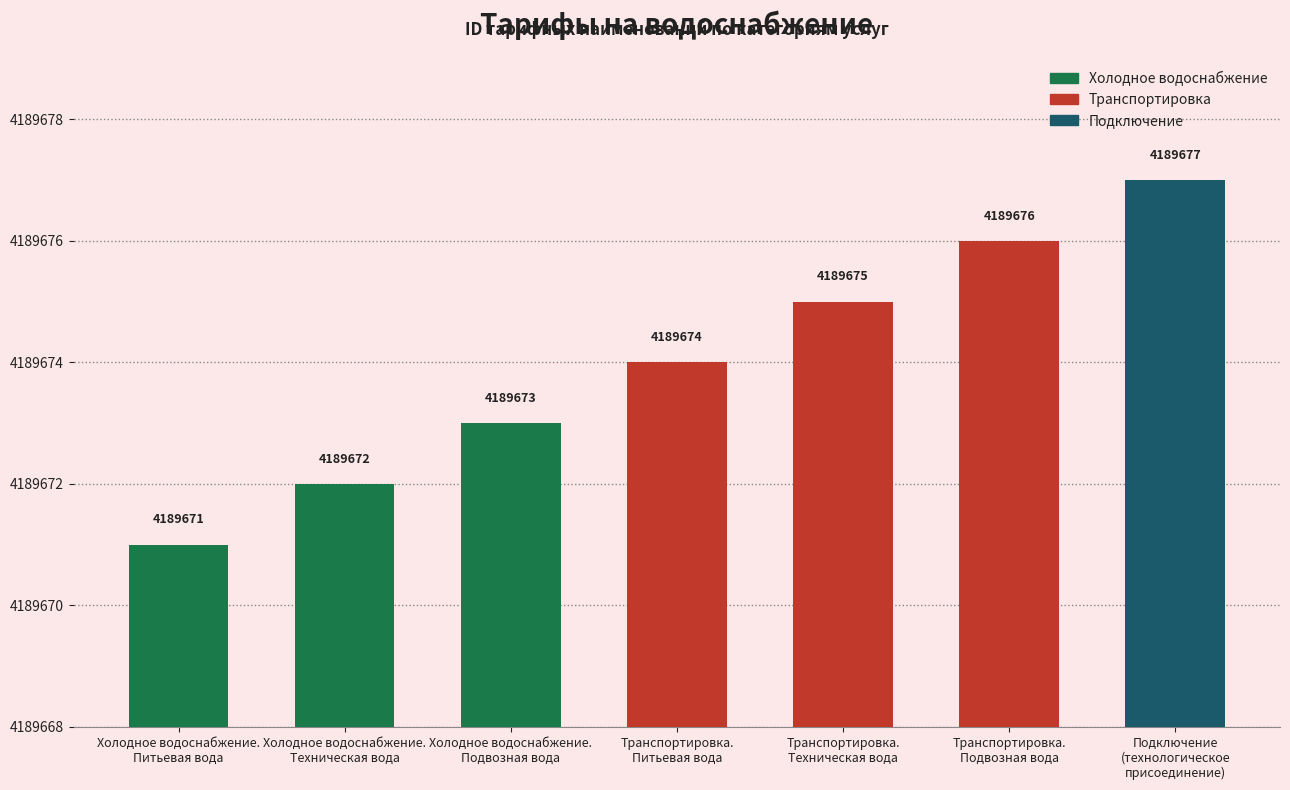

What position from the right is Холодное водоснабжение.
Питьевая вода?

7